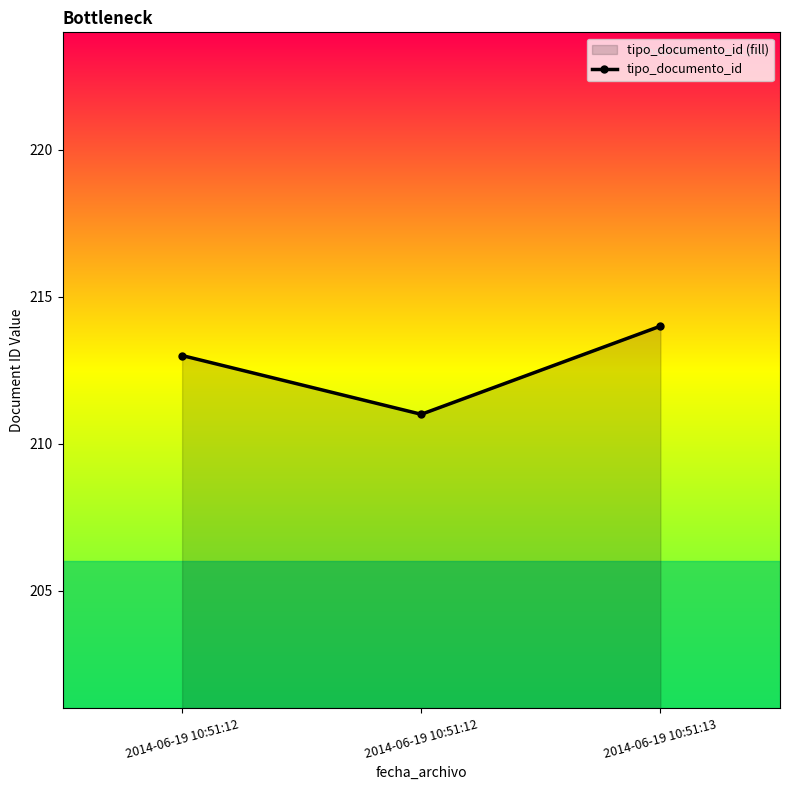

Does the chart have visible grid lines?

No